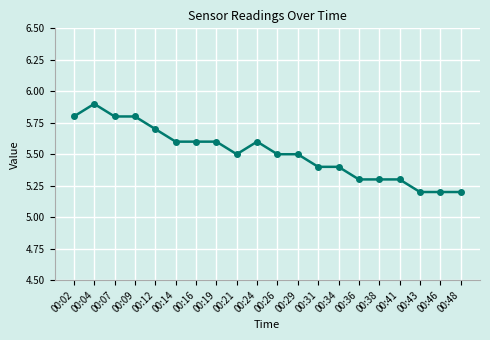

How many values are between 5 and 6?

20